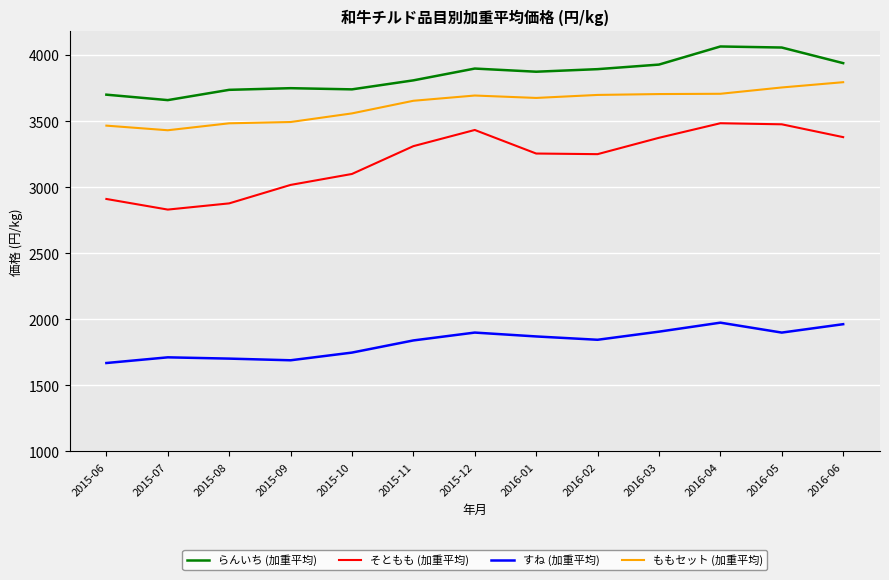

What is the lowest value of the らんいち (加重平均) series?

3658.8